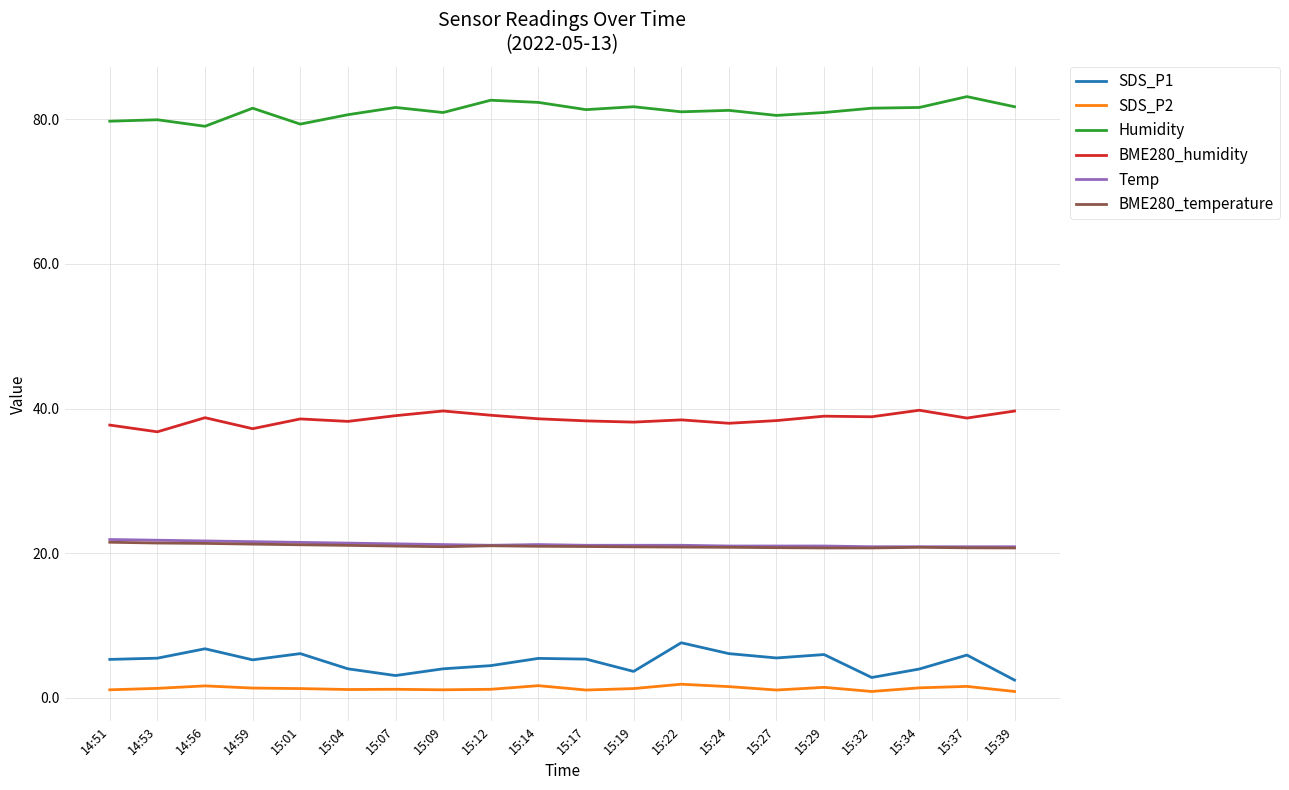

What are all the series names shown in the legend?

SDS_P1, SDS_P2, Humidity, BME280_humidity, Temp, BME280_temperature